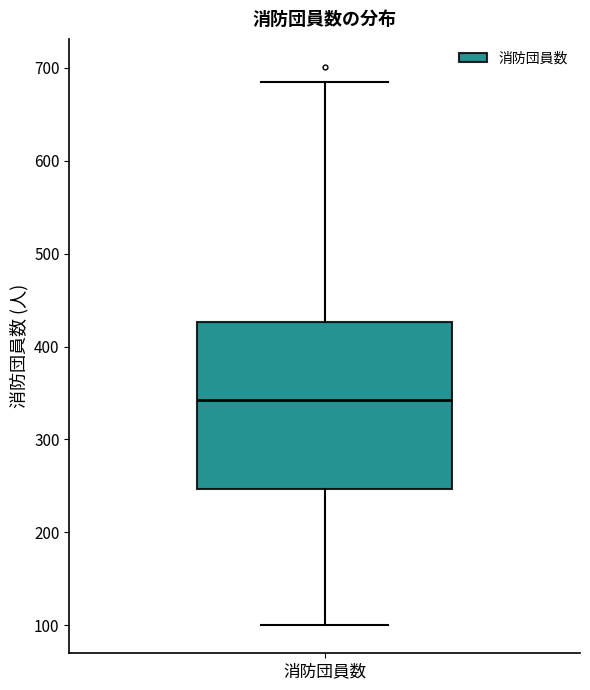

Read this box plot against the y-axis: the position of the median line, the range covered by the box, and the ends of both whiskers. The values are not printed on the chart, so give them approximately, as read against the axis.

median 340, box 250 to 430, whiskers 100 to 690